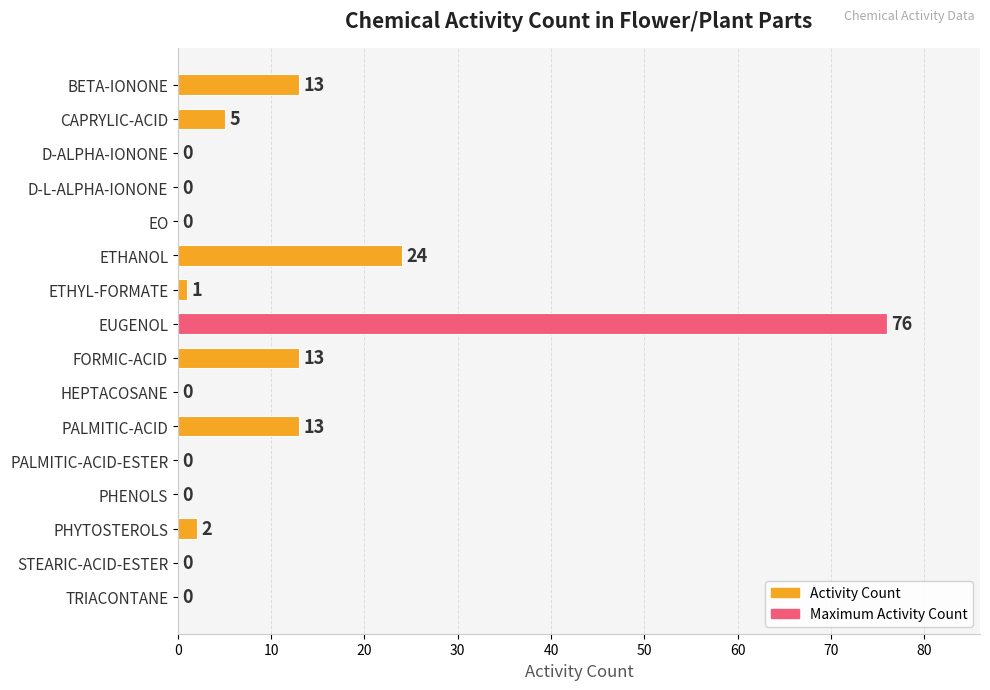

Reading top to bottom, transcribe all the data shown in this chart.

BETA-IONONE=13	CAPRYLIC-ACID=5	D-ALPHA-IONONE=0	D-L-ALPHA-IONONE=0	EO=0	ETHANOL=24	ETHYL-FORMATE=1	EUGENOL=76	FORMIC-ACID=13	HEPTACOSANE=0	PALMITIC-ACID=13	PALMITIC-ACID-ESTER=0	PHENOLS=0	PHYTOSTEROLS=2	STEARIC-ACID-ESTER=0	TRIACONTANE=0